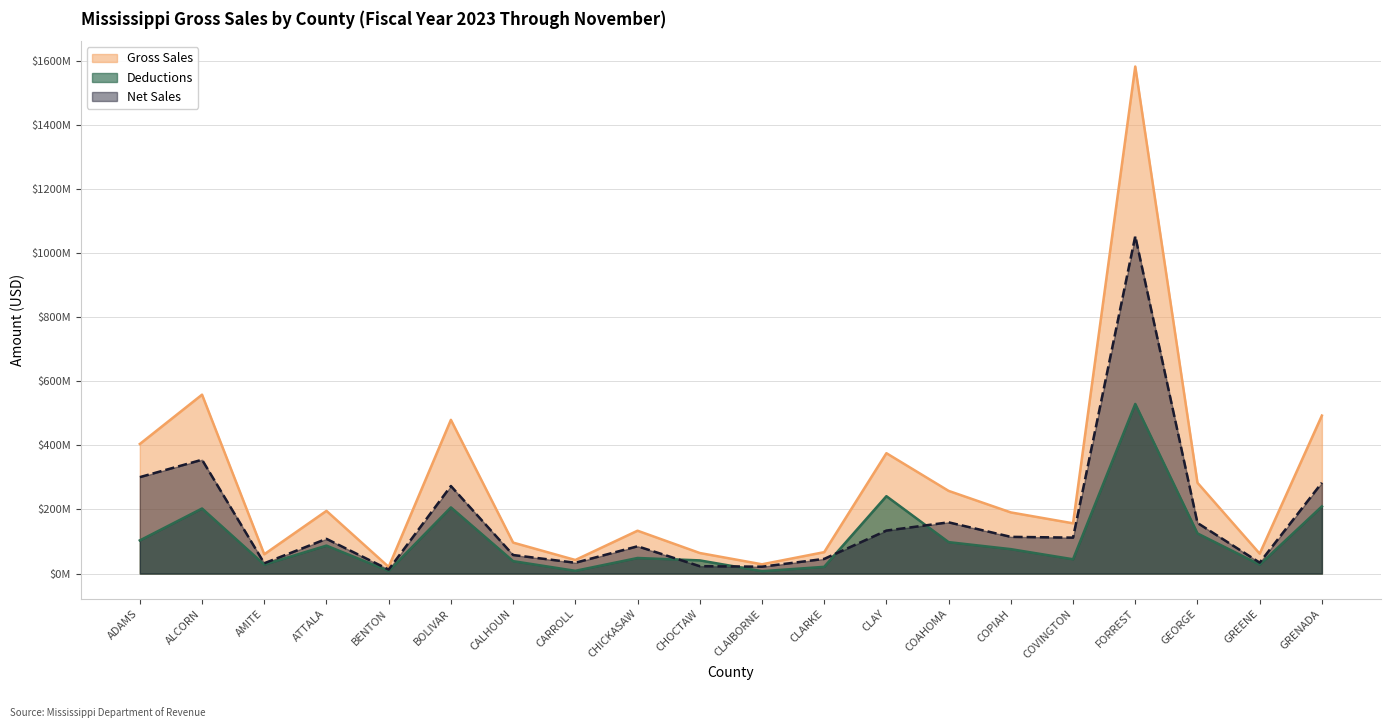

True or false: Deductions and Gross Sales cross at least once.

False